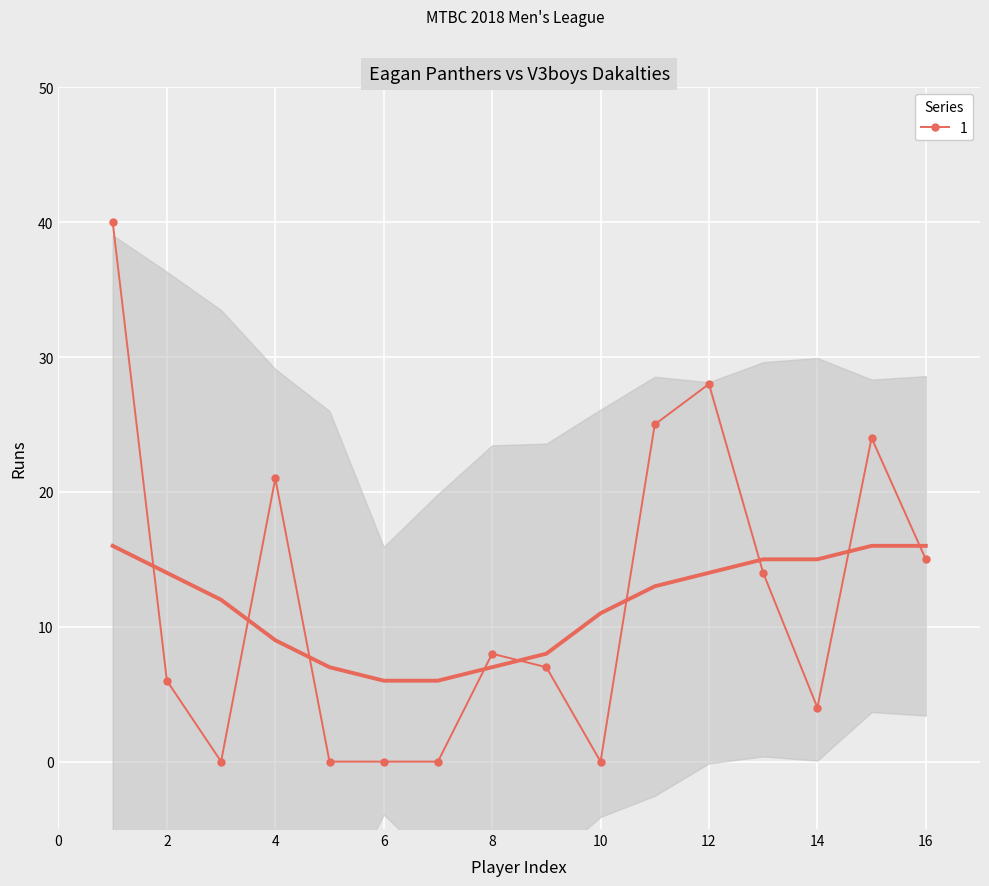

Reading left to right, extract all data points from this chart.

40	6	0	21	0	0	0	8	7	0	25	28	14	4	24	15